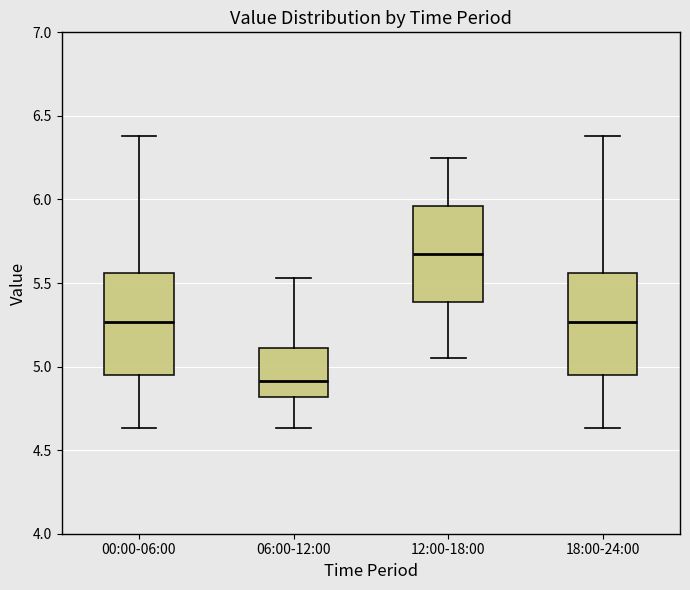

Reading left to right, transcribe this box plot: for each box, give where its median line is, the range the box spans, and where its two whiskers end, as read against the y-axis. The values are not printed on the chart, so give them approximately, as read against the axis.

00:00-06:00: median 5.25, box 4.95 to 5.55, whiskers 4.65 to 6.40
06:00-12:00: median 4.90, box 4.80 to 5.10, whiskers 4.65 to 5.55
12:00-18:00: median 5.70, box 5.40 to 5.95, whiskers 5.05 to 6.25
18:00-24:00: median 5.25, box 4.95 to 5.55, whiskers 4.65 to 6.40